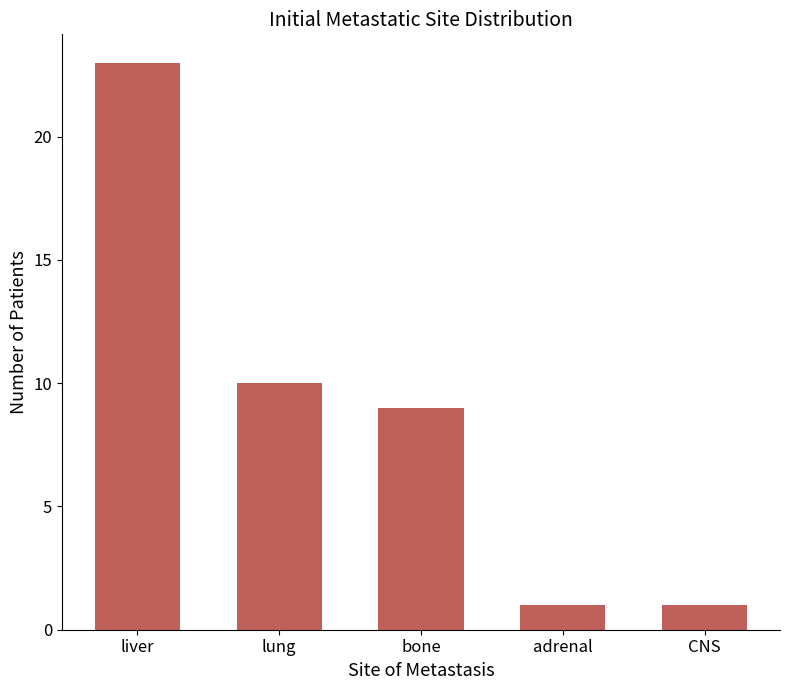

What is the average value?

9